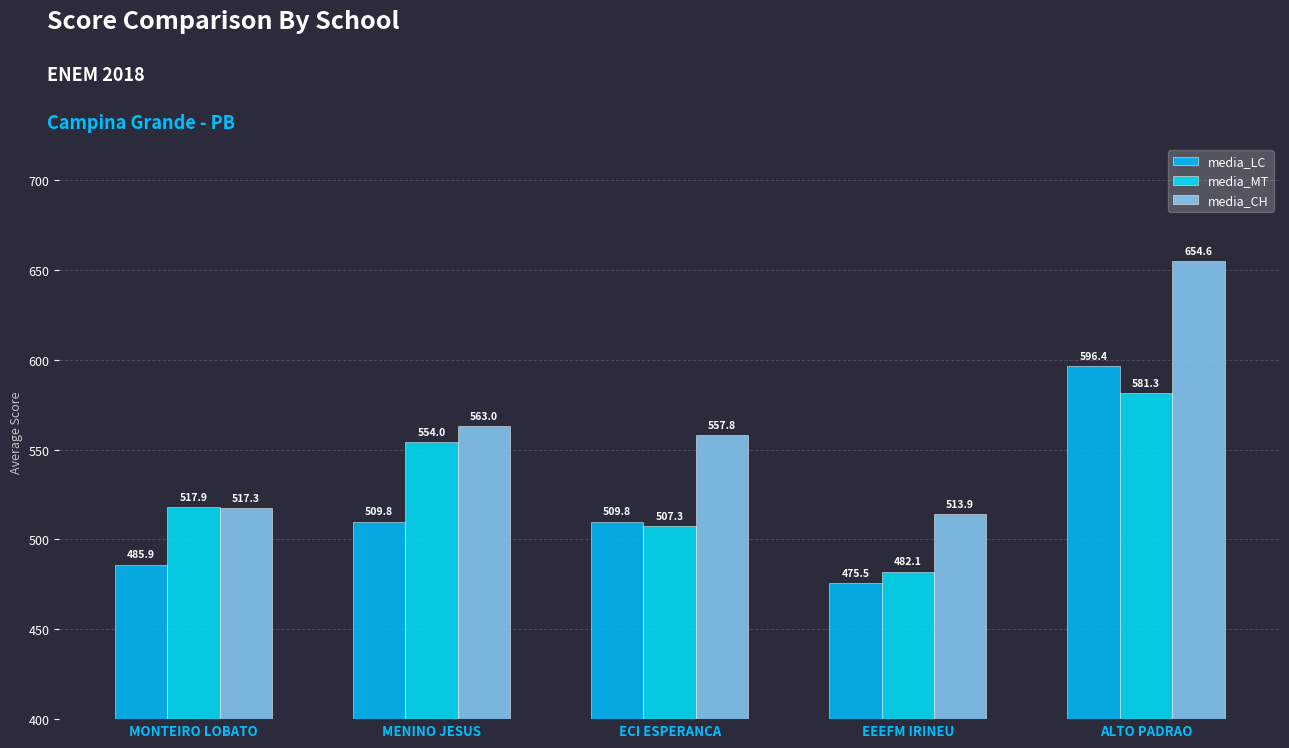

Read the media_MT value at MONTEIRO LOBATO.

517.9